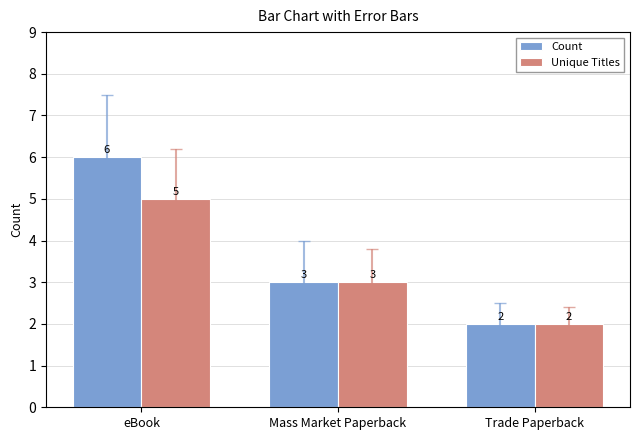

At which label does Unique Titles reach its minimum?

Trade Paperback